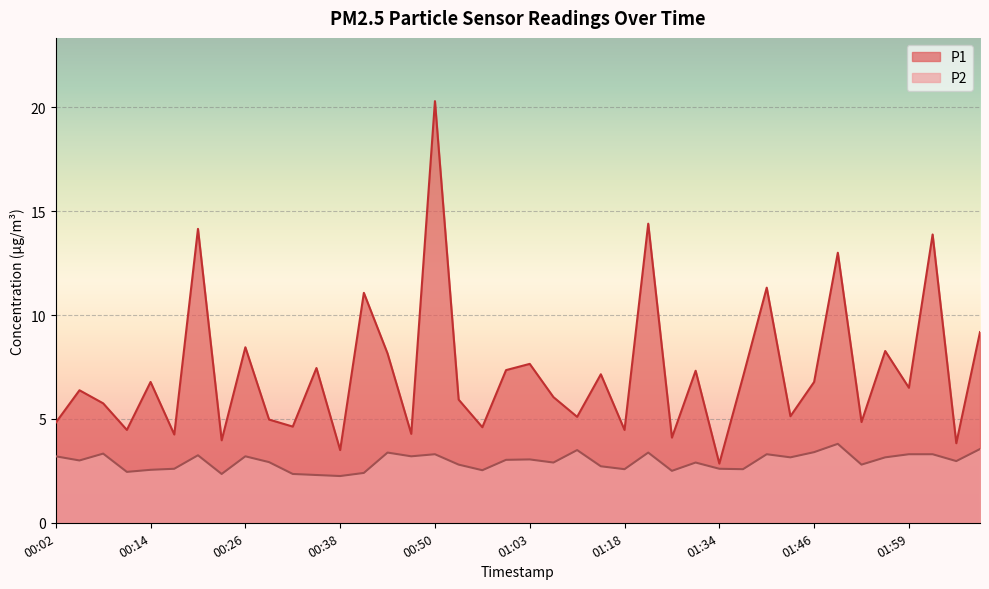

How many distinct data groups are displayed?

2